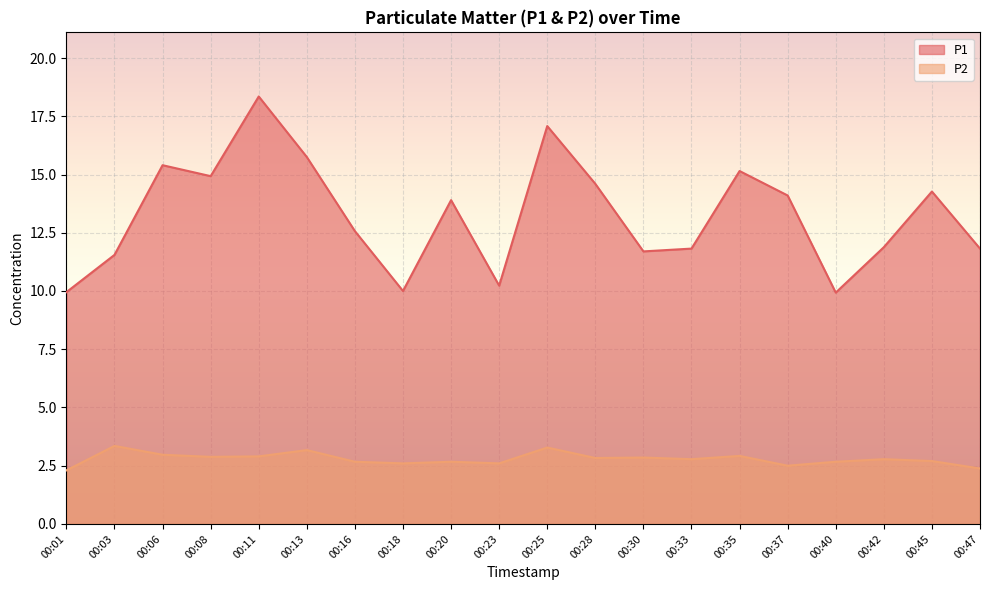

At which label is P1 closest to 14?

00:20